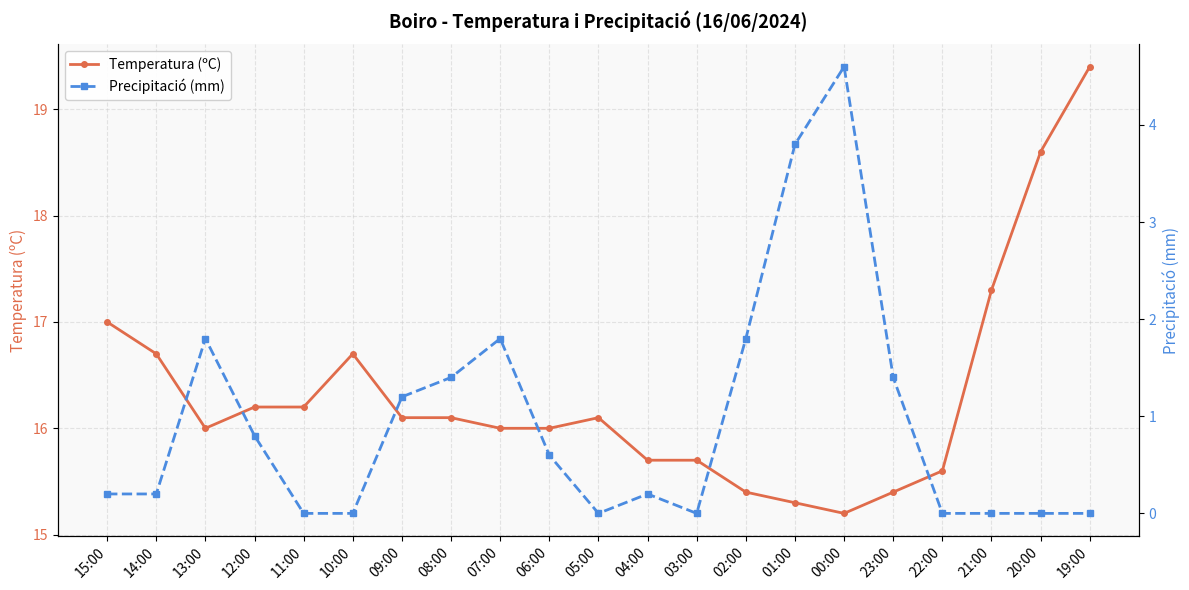

How many series are shown in this chart?

2